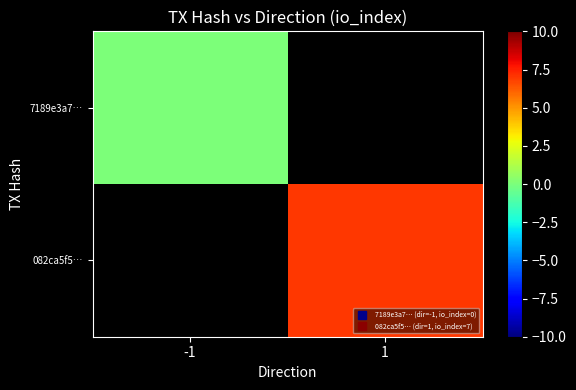

Is the value of 082ca5f5… at -1 greater than the value of 7189e3a7… at -1?

No